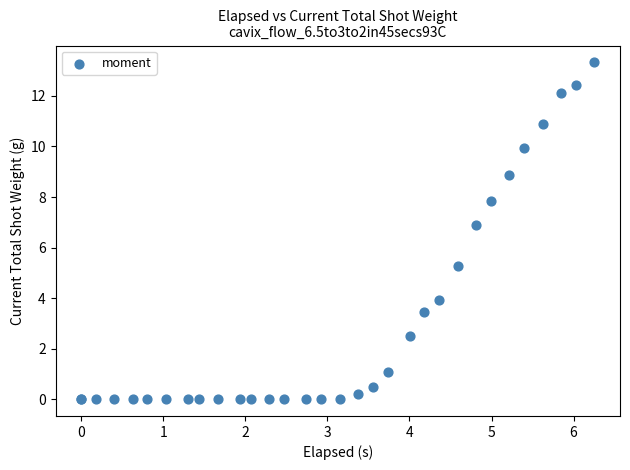

What Y value in the scatter plot is closest to 6?

5.3